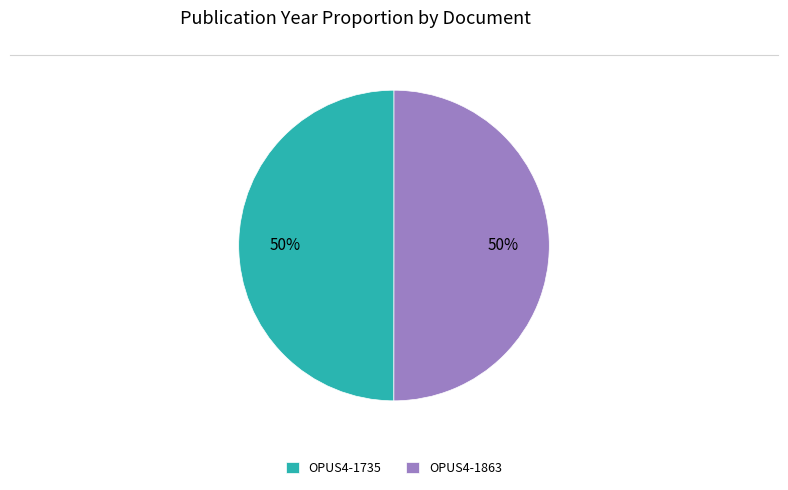

What percentage is the OPUS4-1735 slice, to the nearest percent?

50%